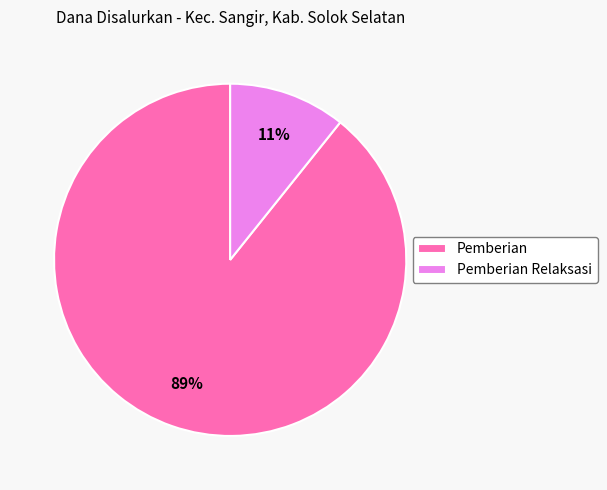

What is the smallest slice in the pie chart?

Pemberian Relaksasi